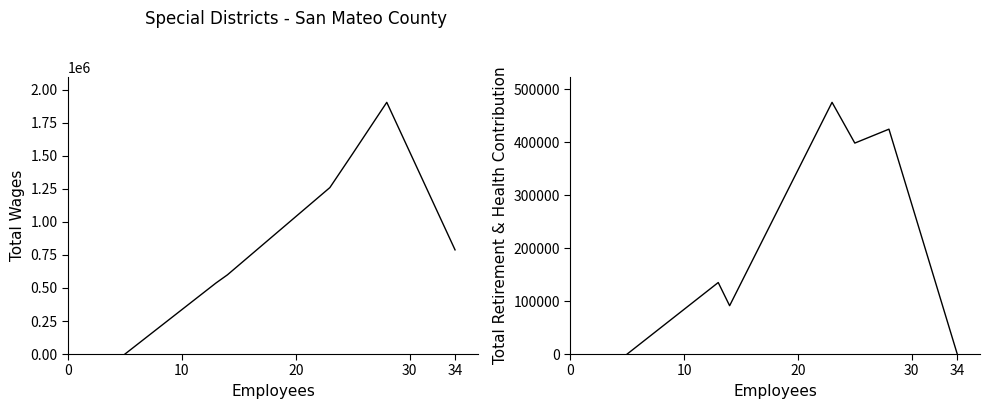

True or false: Total Retirement & Health Contribution has a value of 718296.4 at 5.

False